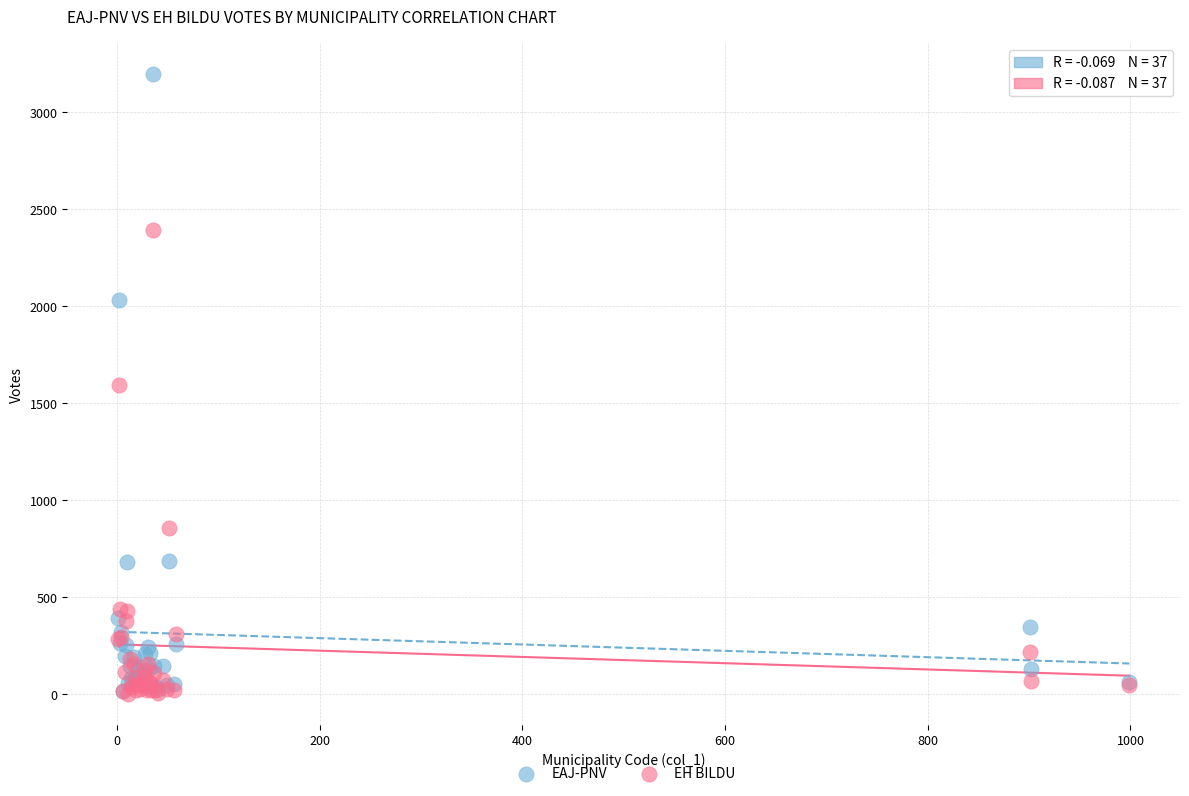

Which series contains the highest Y value?

EAJ-PNV